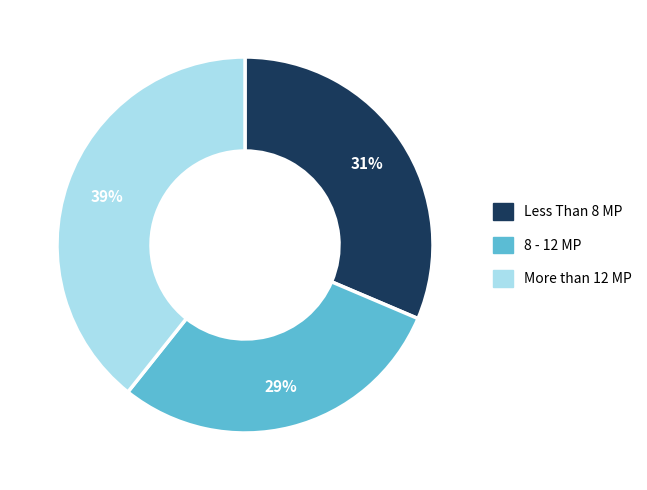

Count the number of slices in the pie.

3